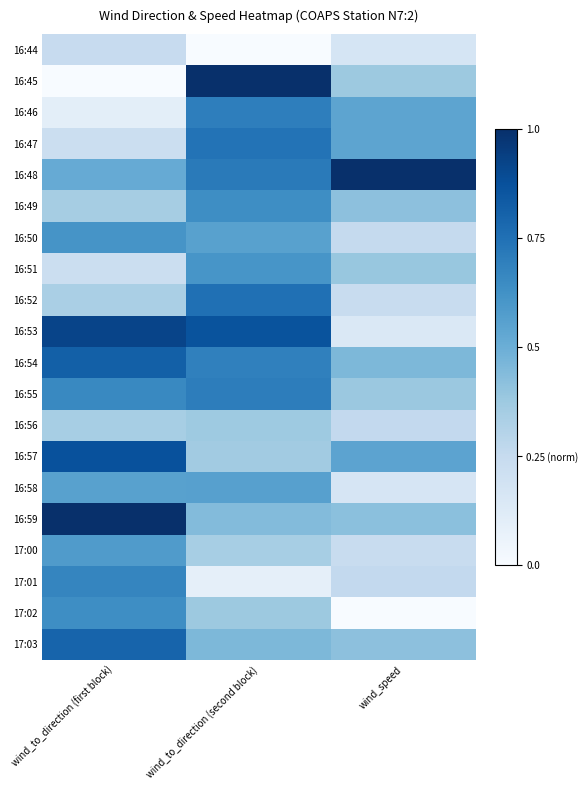

Which category has the highest value across all series?

wind_to_direction (second block)